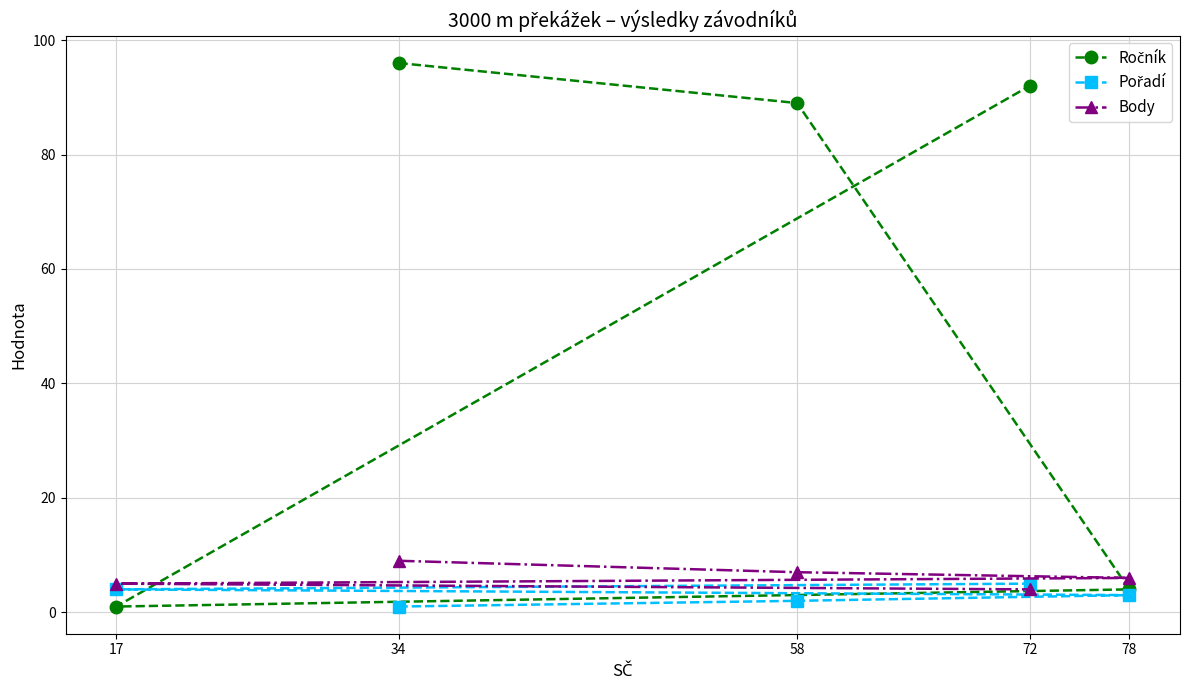

Does the chart display data point markers on the line(s)?

Yes